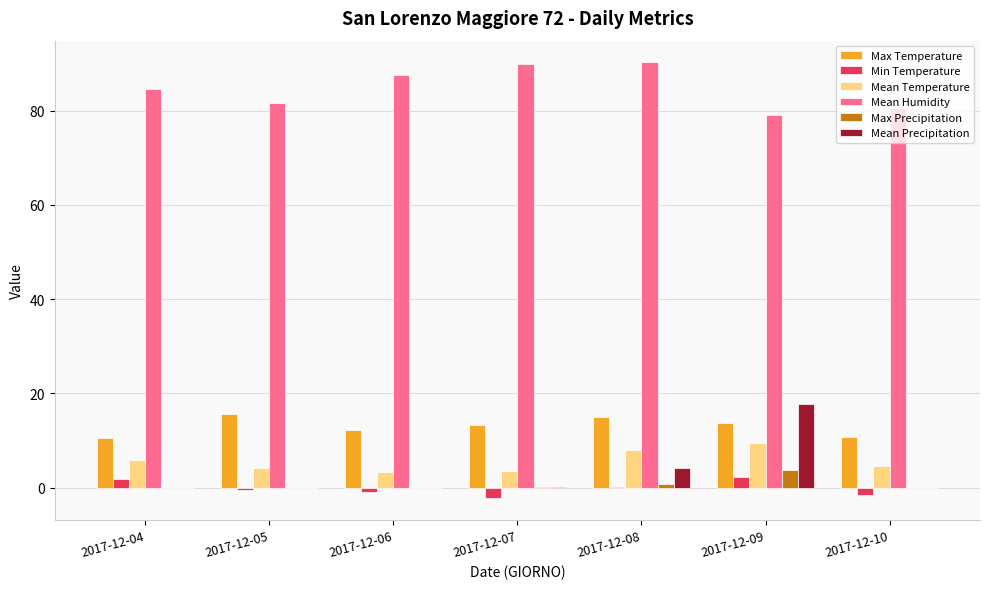

Between 2017-12-09 and 2017-12-10, which series saw the biggest shift?

Mean Precipitation